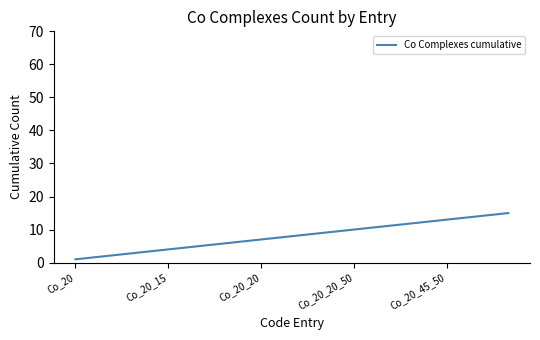

How many categories are shown in the chart?

15